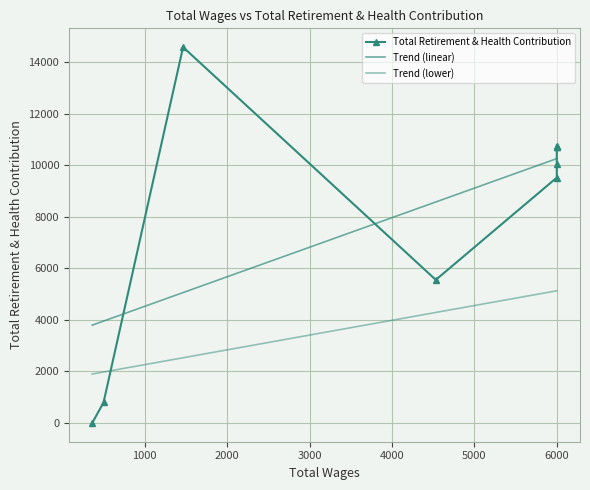

Which series has the largest total across all categories?

Trend (linear)